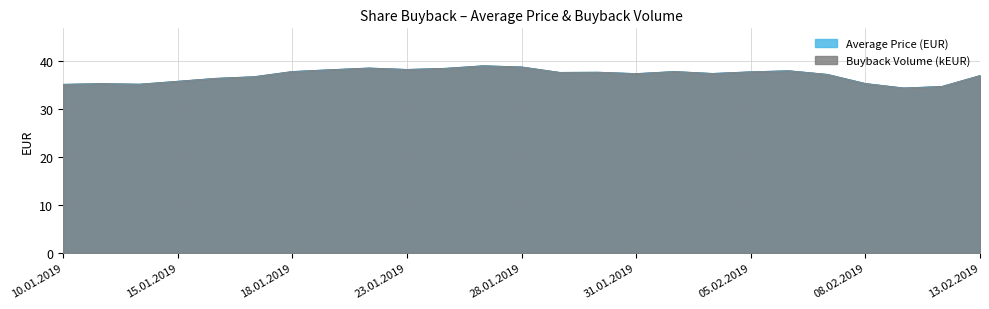

Which label corresponds to the largest value in the chart?

25.01.2019